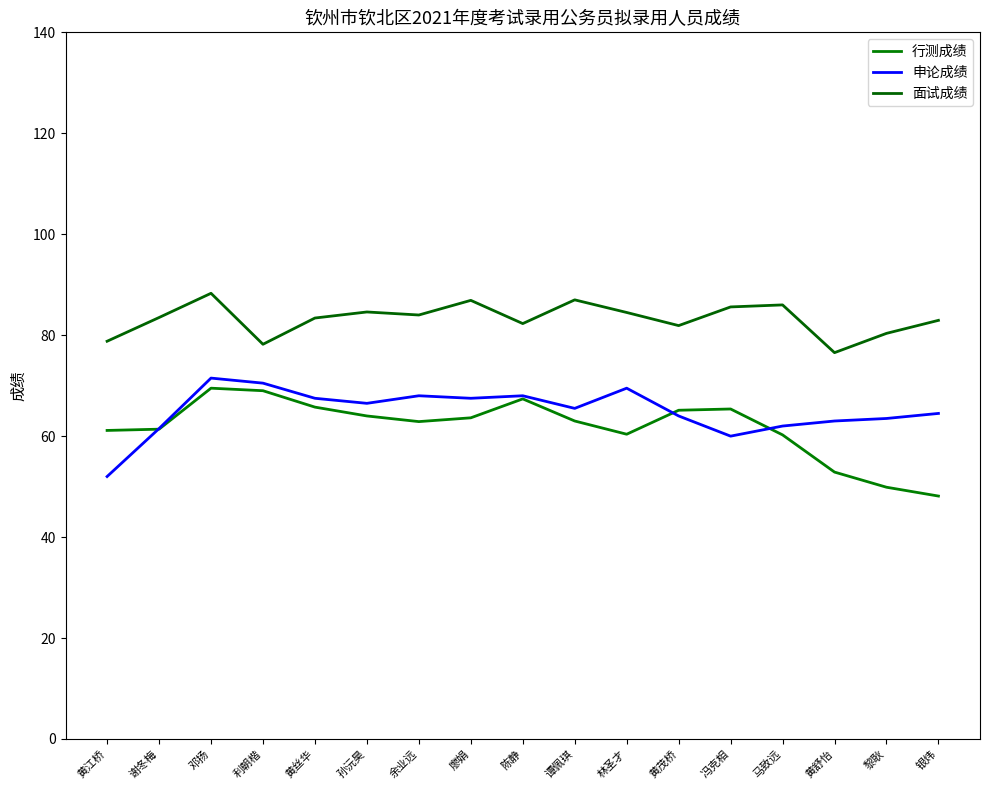

How many lines are shown in the chart?

3